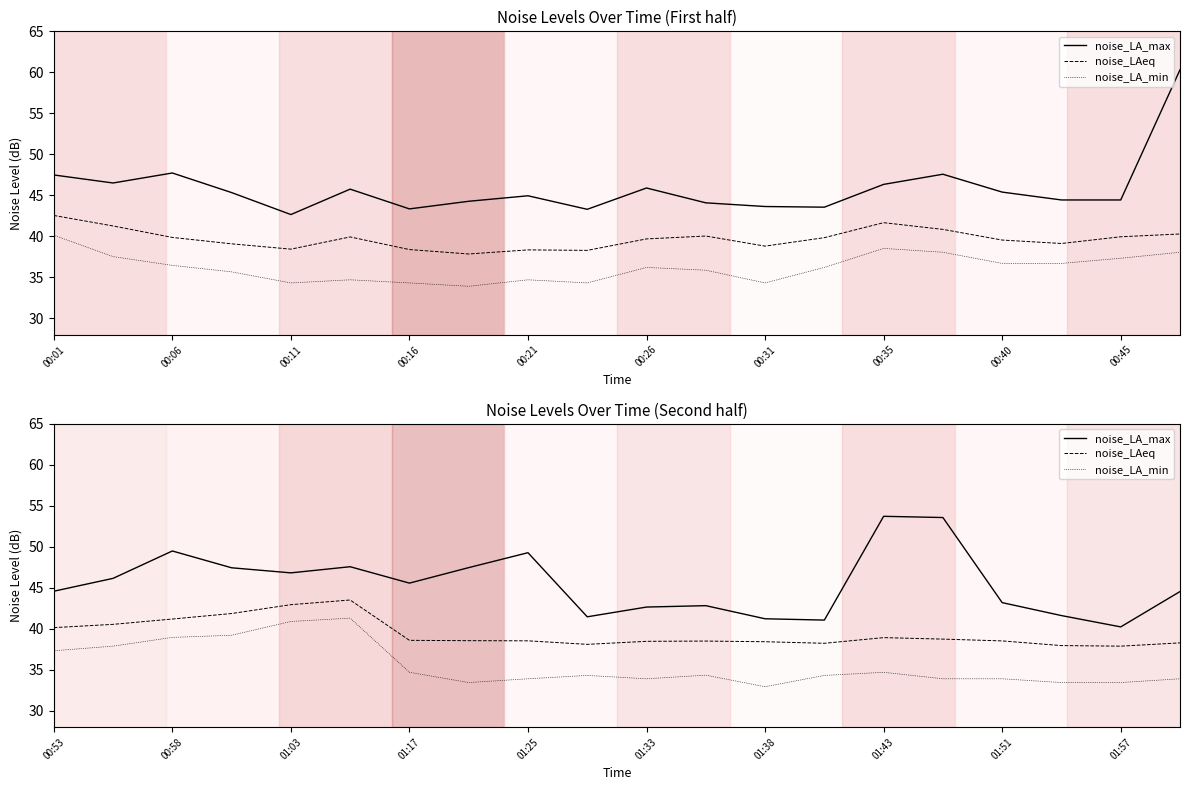

How many data points does each series have?

20